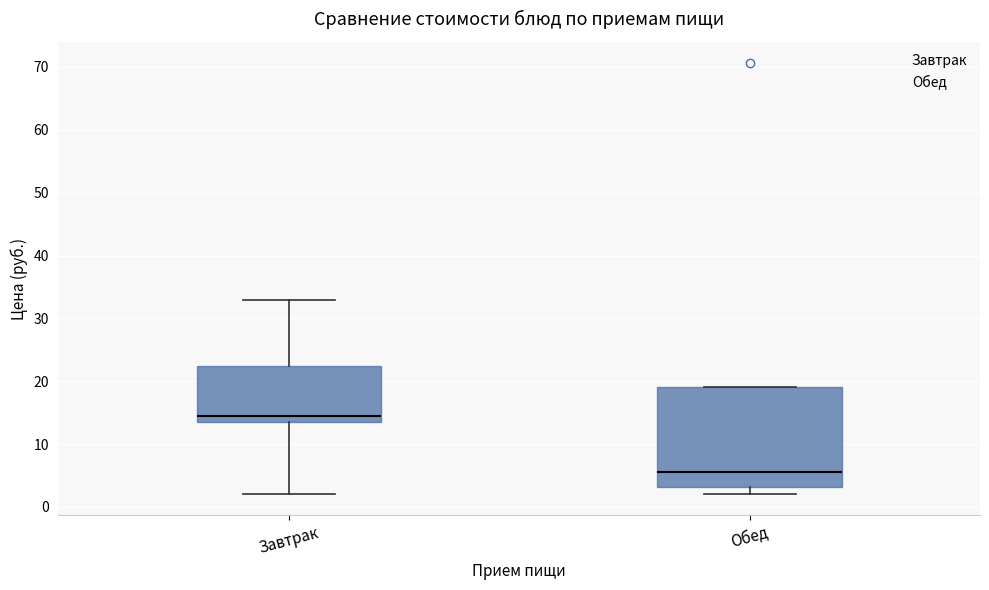

Where is the upper edge of the box for Обед on the y-axis? The values are not printed on the chart, so give them approximately, as read against the axis.

19